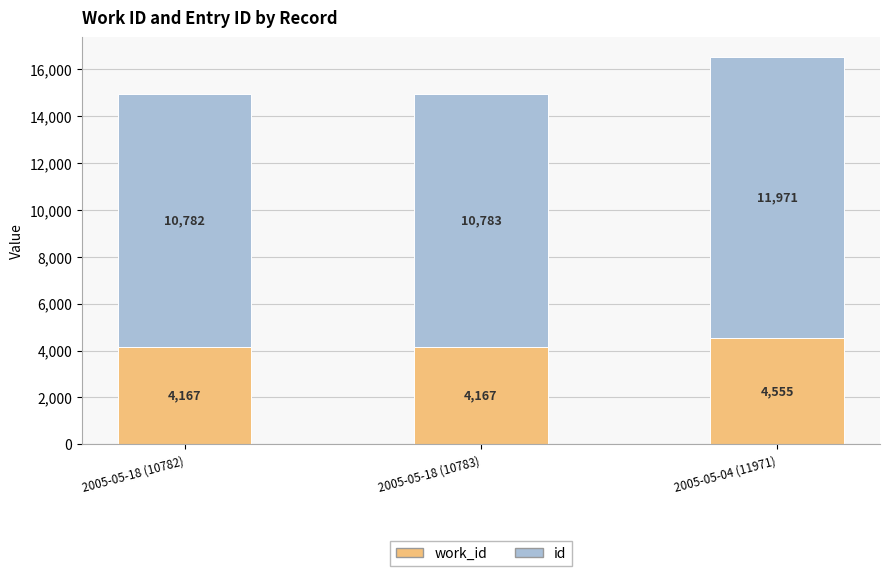

What is the total value across all series at 2005-05-04 (11971)?

16526